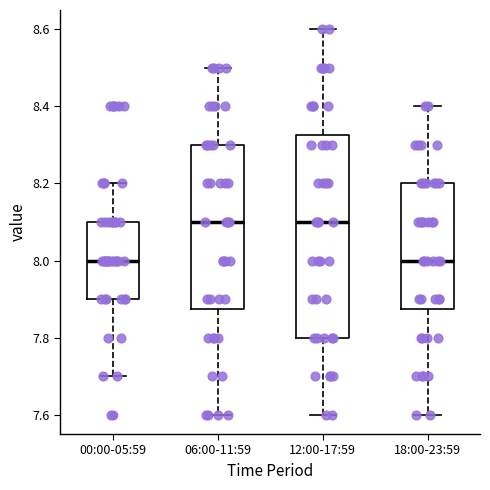

Reading left to right, transcribe this box plot: for each box, give where its median line is, the range the box spans, and where its two whiskers end, as read against the y-axis. The values are not printed on the chart, so give them approximately, as read against the axis.

00:00-05:59: median 8.00, box 7.90 to 8.10, whiskers 7.70 to 8.20
06:00-11:59: median 8.10, box 7.88 to 8.30, whiskers 7.60 to 8.50
12:00-17:59: median 8.10, box 7.80 to 8.32, whiskers 7.60 to 8.60
18:00-23:59: median 8.00, box 7.88 to 8.20, whiskers 7.60 to 8.40